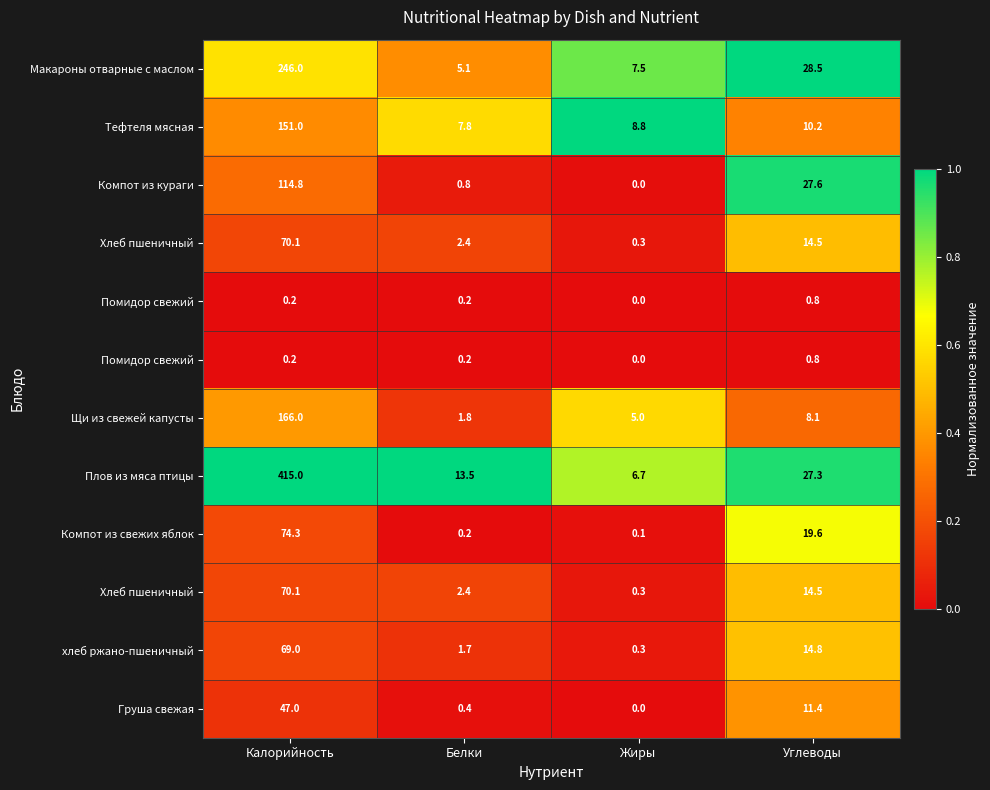

How many series are shown in this chart?

12